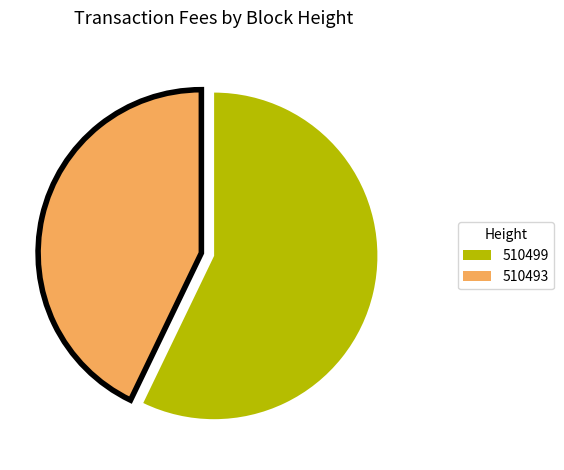

Does 510493 represent more than half of the total?

No